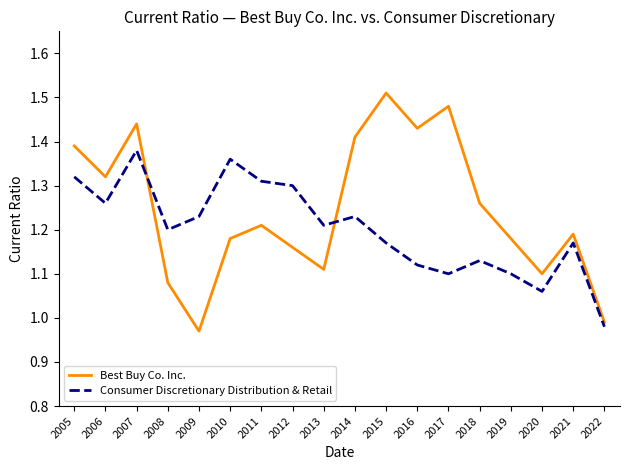

At which label does Best Buy Co. Inc. first exceed 1?

2005